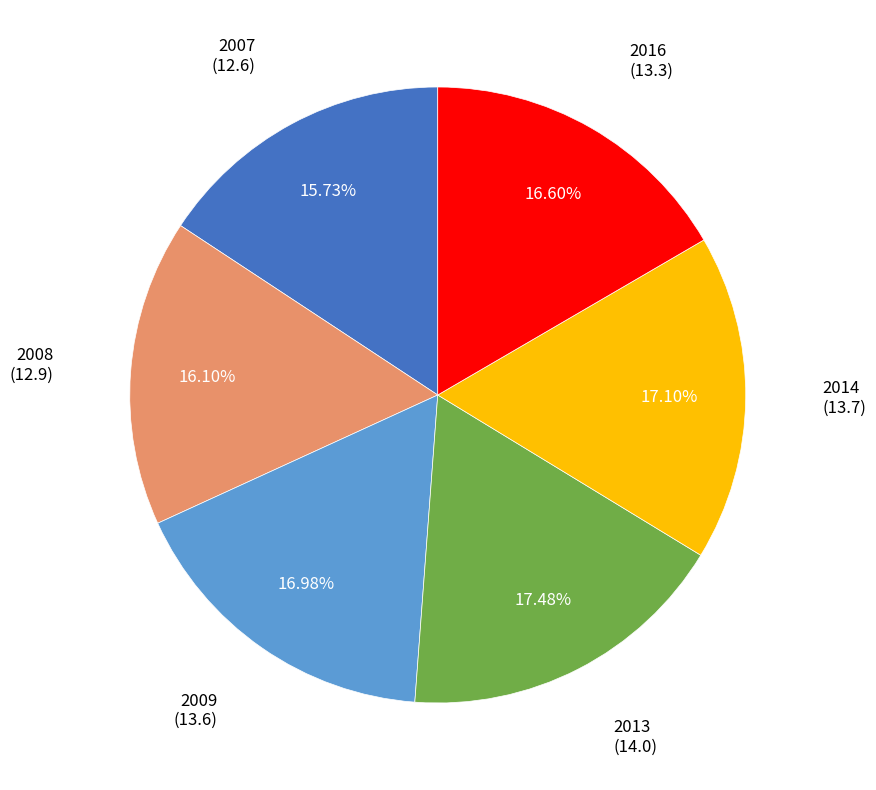

How many segments does this pie chart have?

6